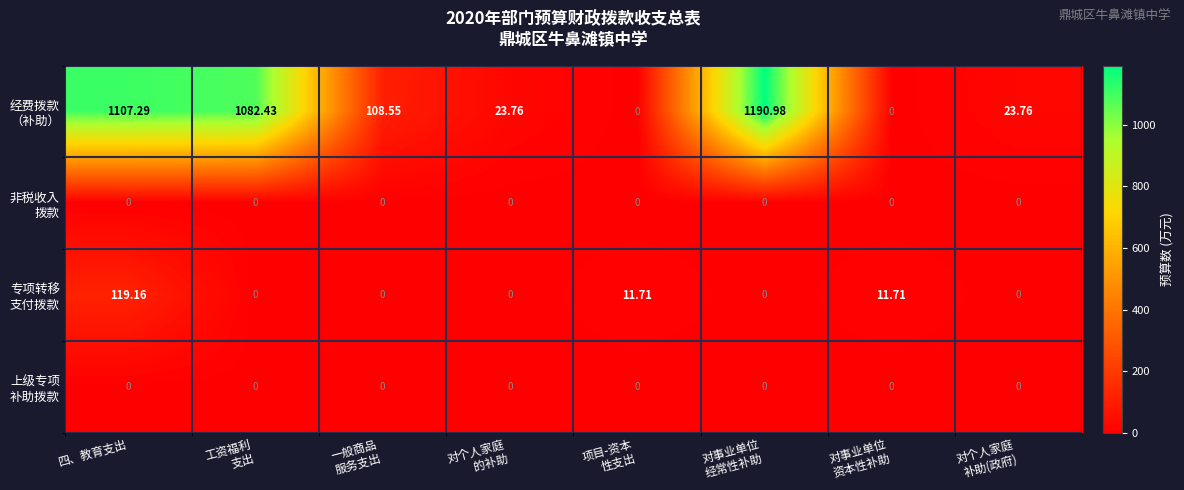

At which category is the sum across all series the highest?

四、教育支出